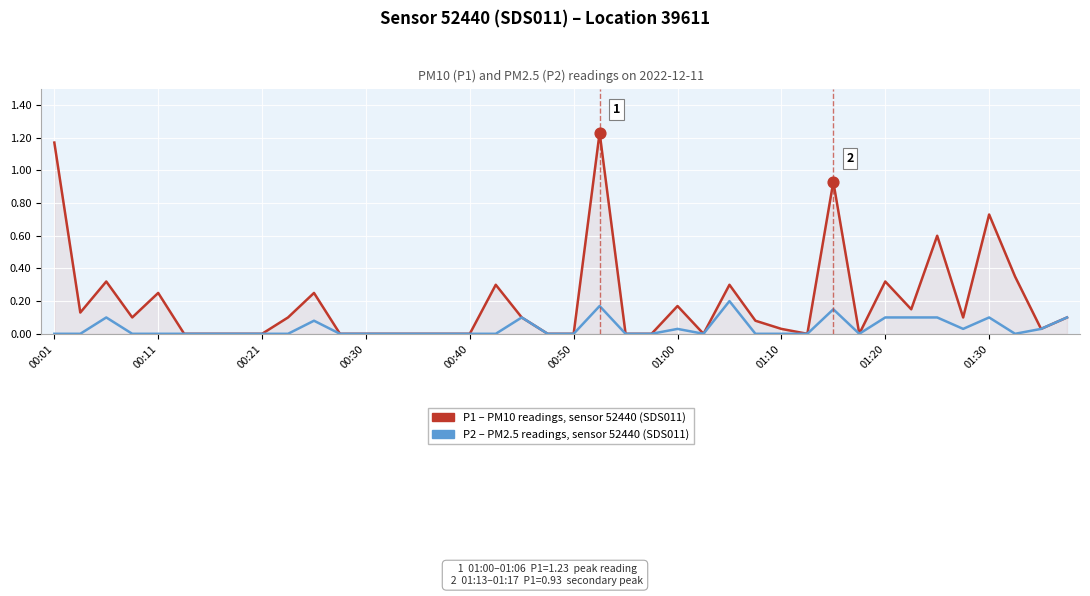

At which category is the sum across all series the highest?

21